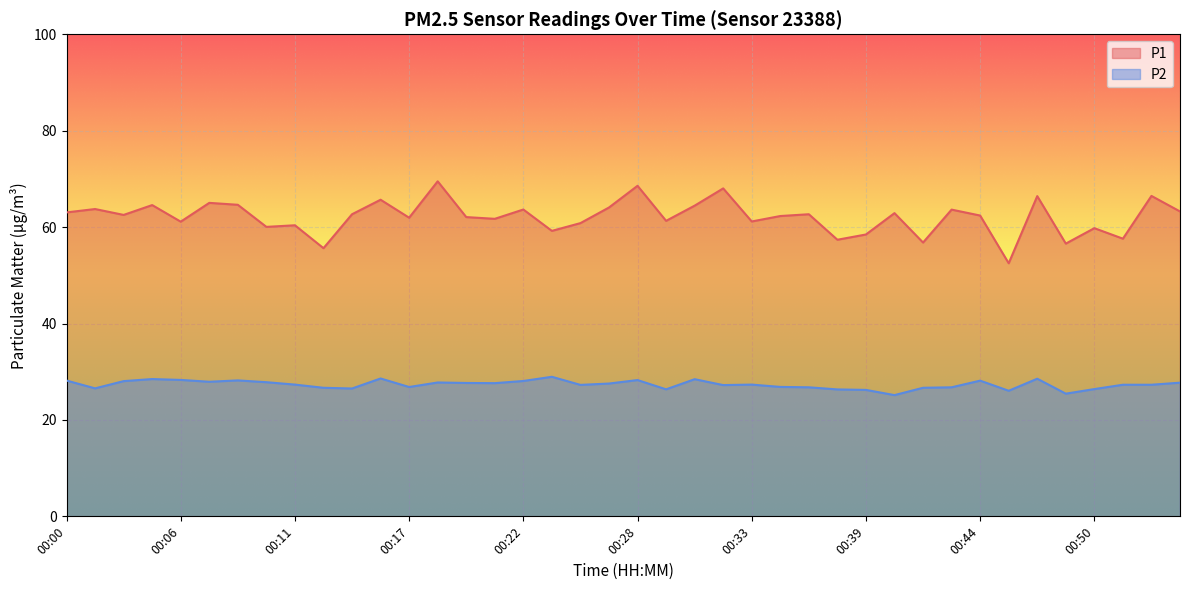

What is the average value of the P2 series?

27.3